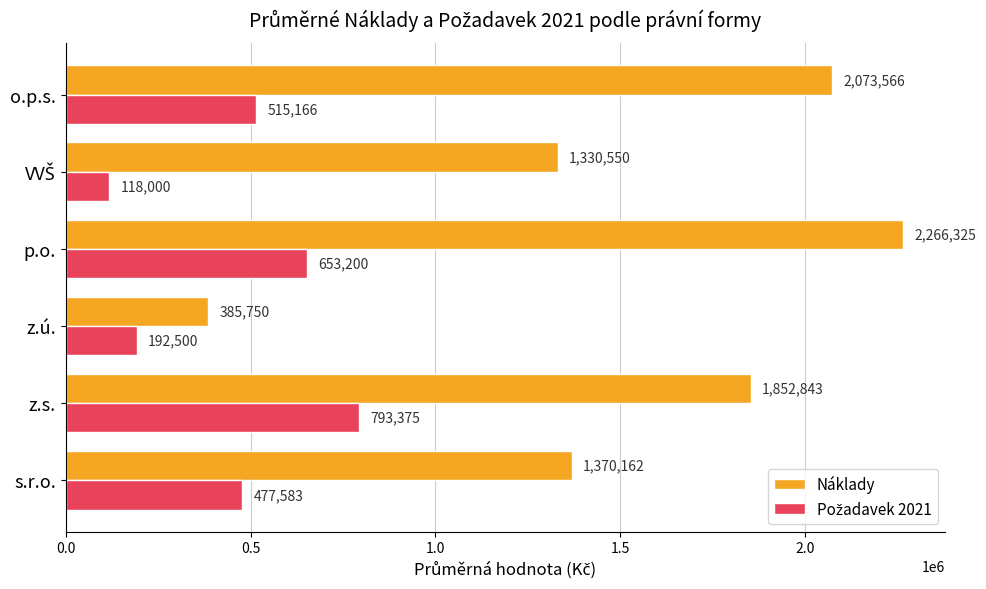

What is the difference between the highest and lowest values at z.ú.?

193250